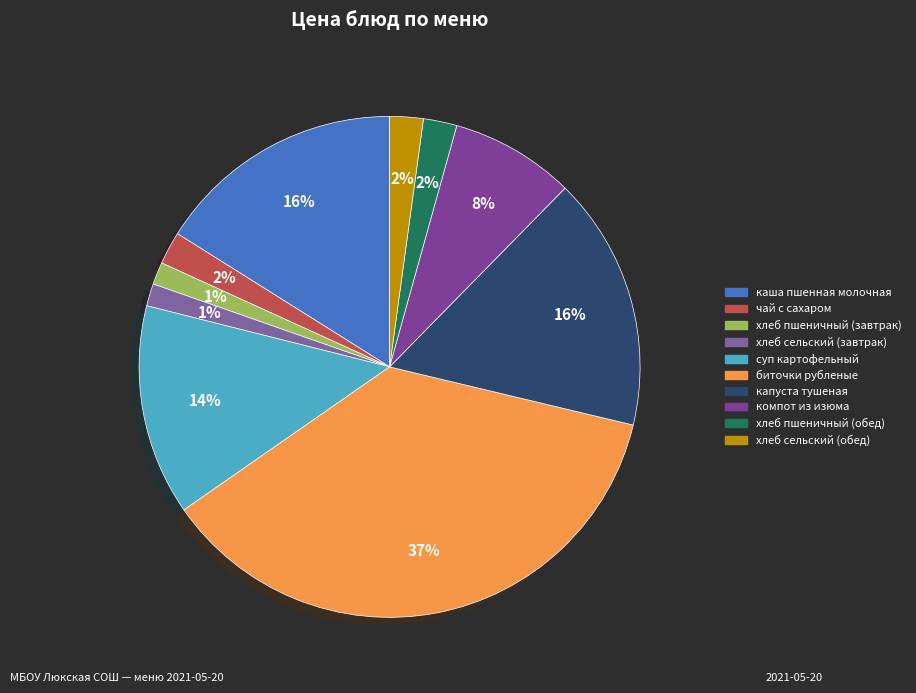

Rank the categories by value from highest to lowest.

биточки рубленые, капуста тушеная, каша пшенная молочная, суп картофельный, компот из изюма, хлеб пшеничный (обед), хлеб сельский (обед), чай с сахаром, хлеб пшеничный (завтрак), хлеб сельский (завтрак)